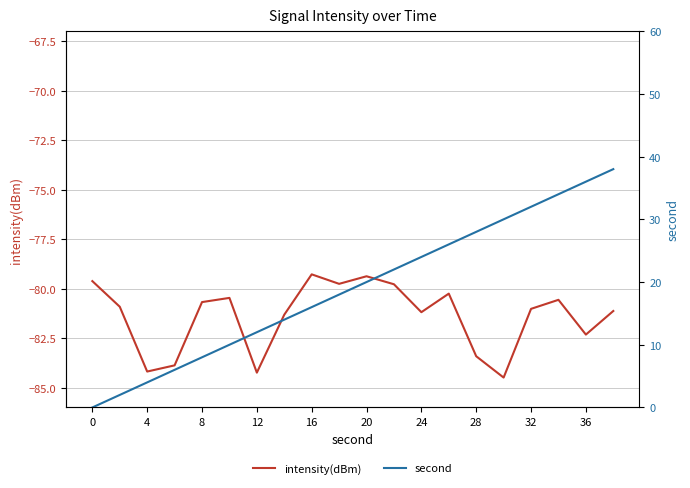

What is the average value of the second series?

19.0